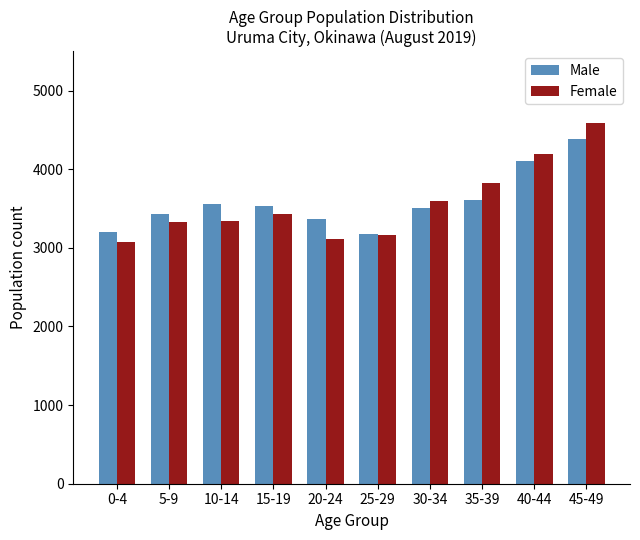

At which label is Female closest to 3832?

35-39